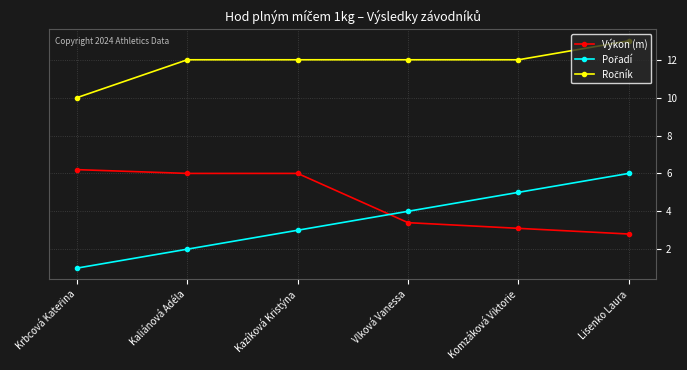

True or false: Výkon (m) has more than 1 interior local peaks.

False